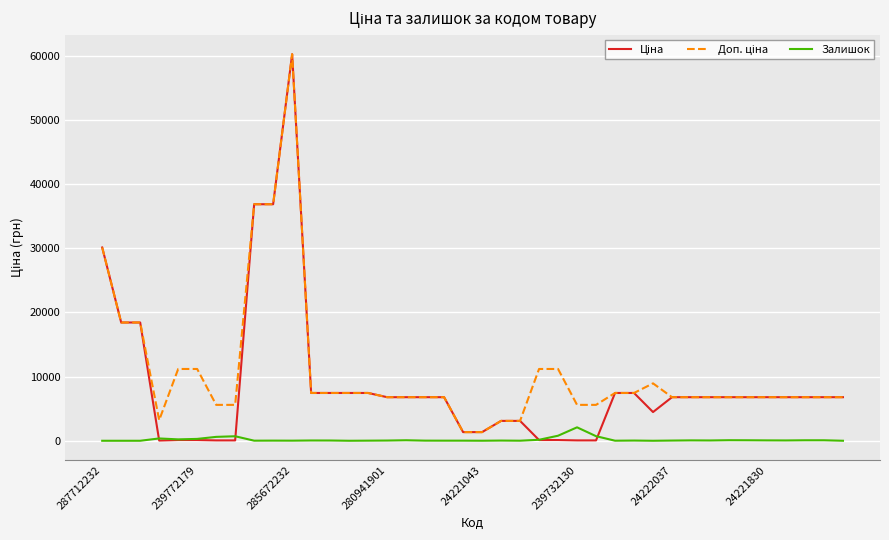

What is the highest value of the Залишок series?

2093.0